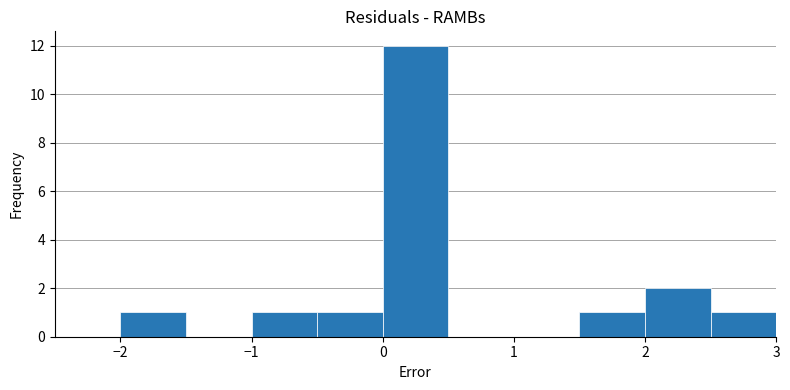

Reading left to right, list every bar in this chart as the range it spans on the x-axis followed by its height. The values are not printed on the chart, so give them approximately, as read against the axis.

-2.5 to -2.0: 0
-2.0 to -1.5: 1
-1.5 to -1.0: 0
-1.0 to -0.5: 1
-0.5 to 0.0: 1
0.0 to 0.5: 12
0.5 to 1.0: 0
1.0 to 1.5: 0
1.5 to 2.0: 1
2.0 to 2.5: 2
2.5 to 3.0: 1